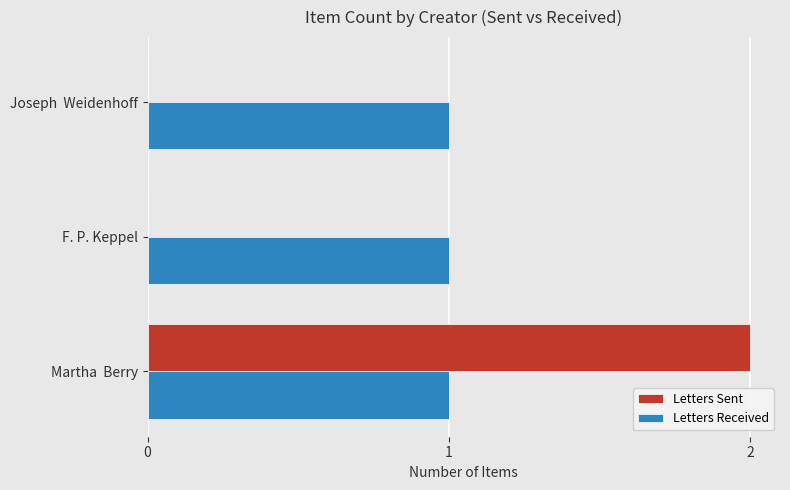

At which category is the sum across all series the highest?

Martha  Berry